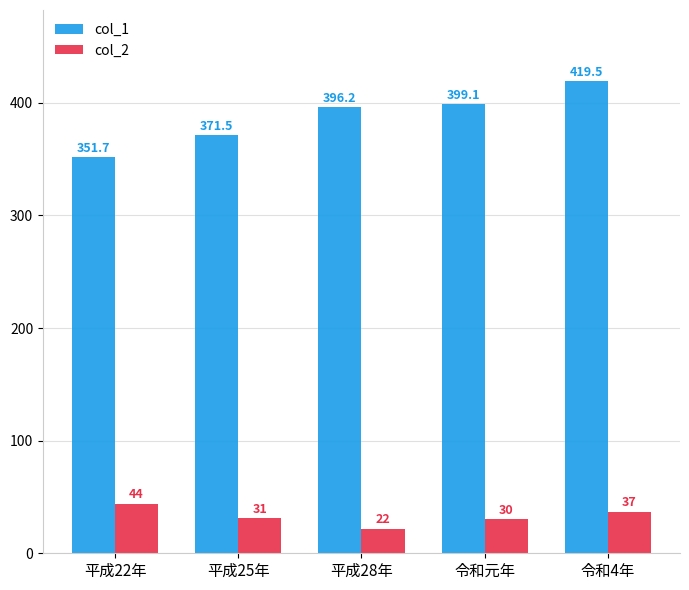

Reading left to right, extract all data points from this chart.

col_1: 351.7	371.5	396.2	399.1	419.5
col_2: 44.0	31.0	22.0	30.0	37.0